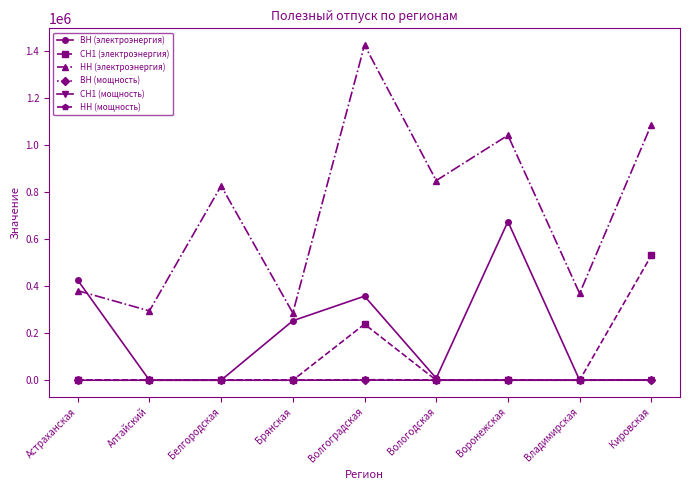

Which series changed the most between Вологодская and Воронежская?

ВН (электроэнергия)